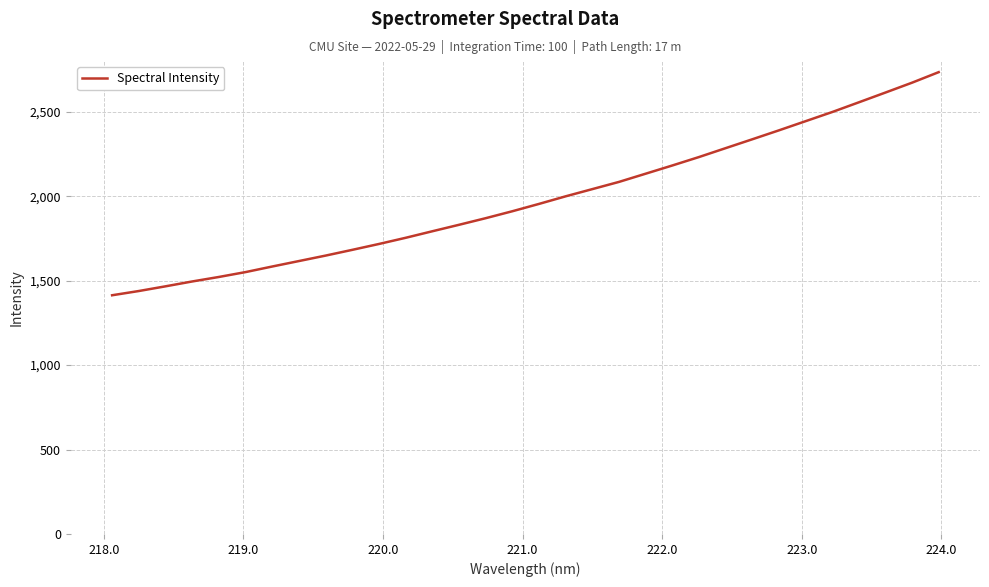

True or false: there are more than 1 points higher than both neighbors.

False